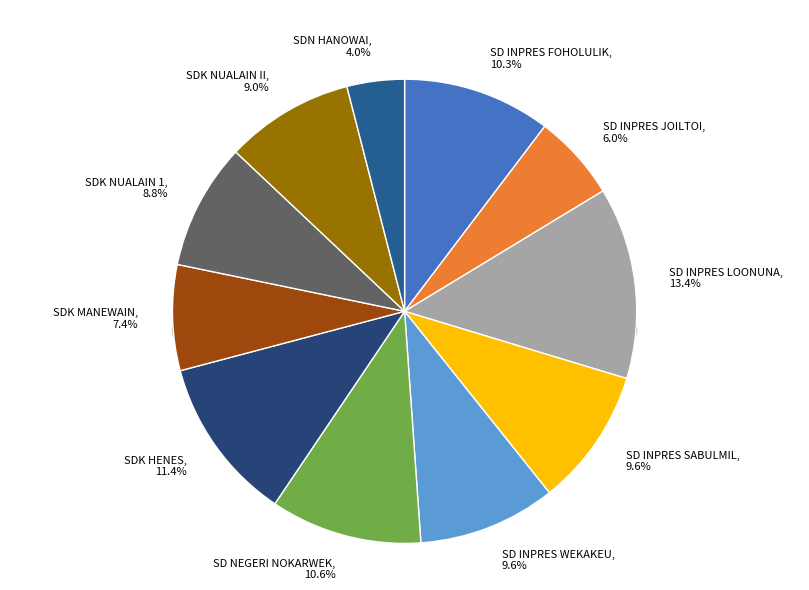

To the nearest percent, what is the average slice percentage?

9%